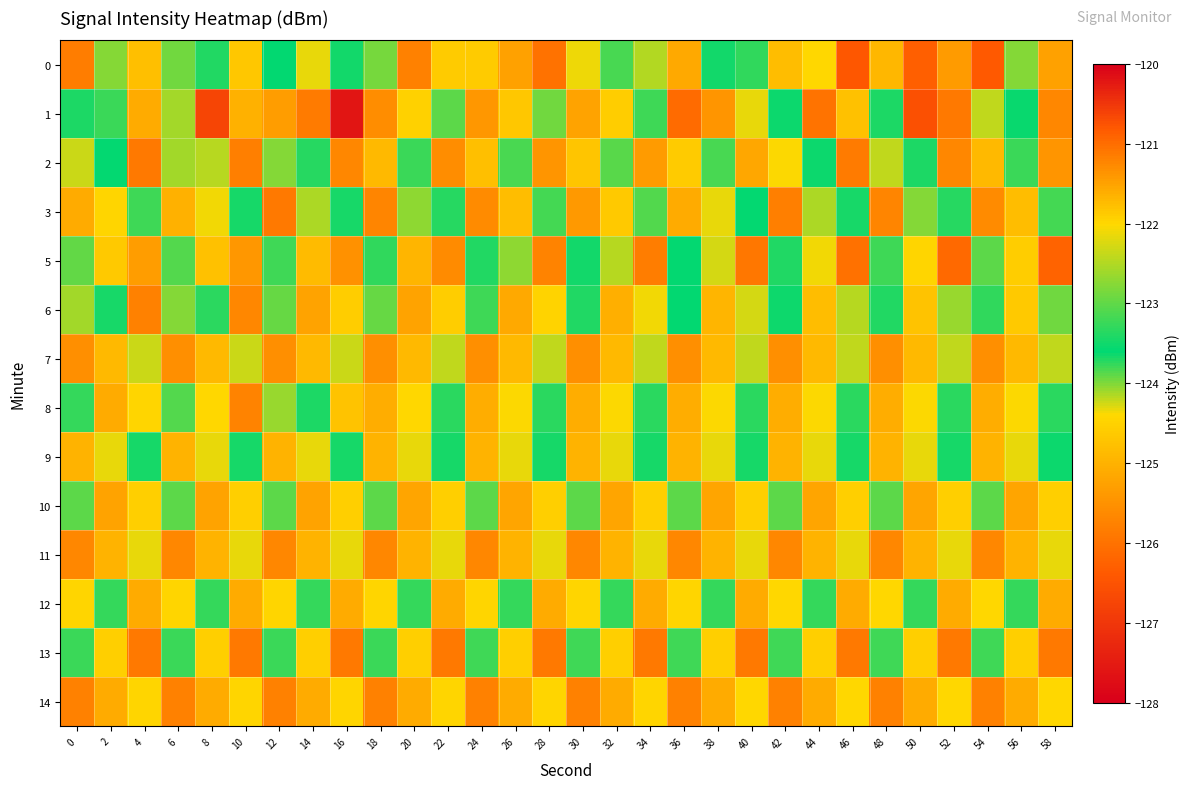

What is the greatest value displayed?

-121.0